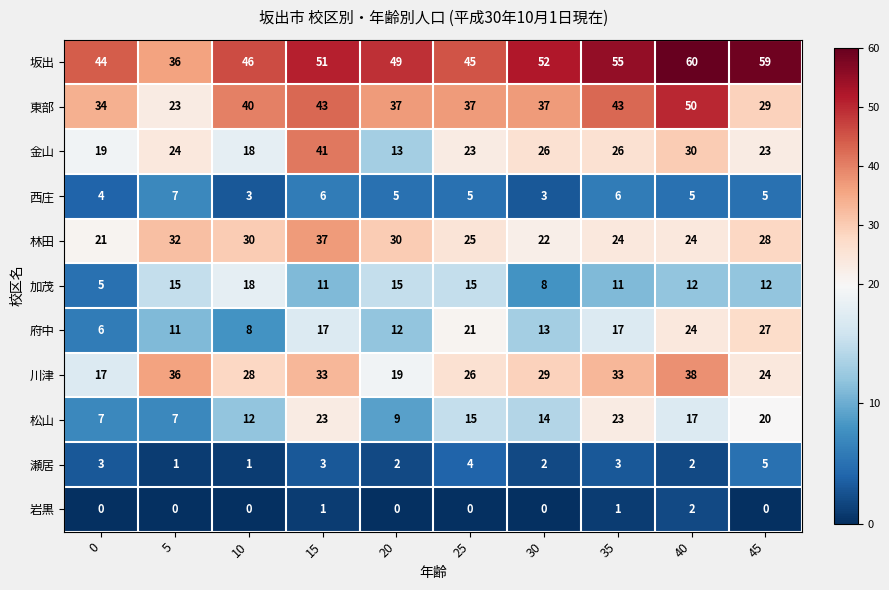

At which label does 東部 first exceed 37?

10